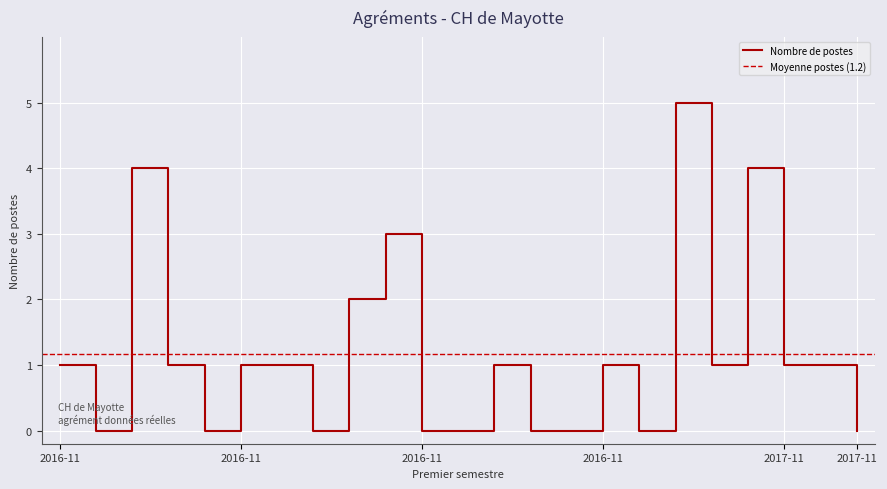

Where does the data first go above 1?

2016-11